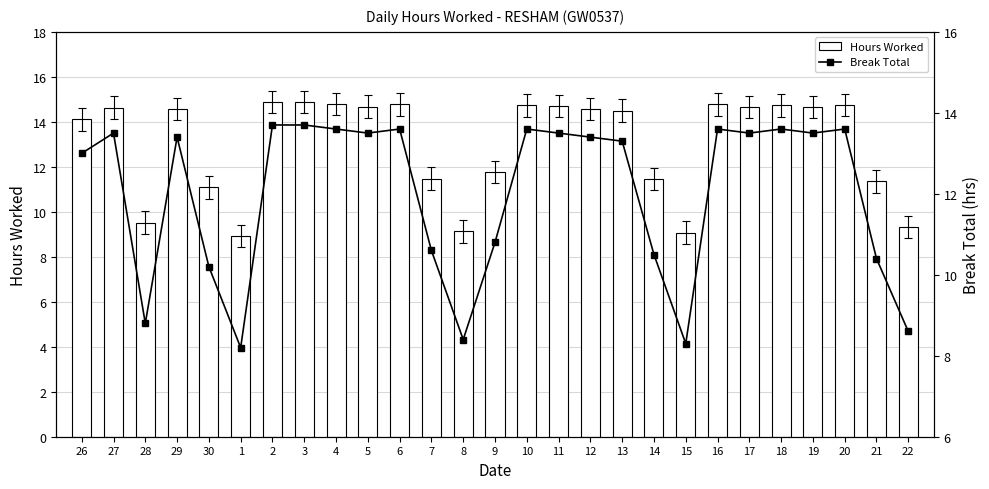

What value does the Hours Worked series have at 6?

14.8